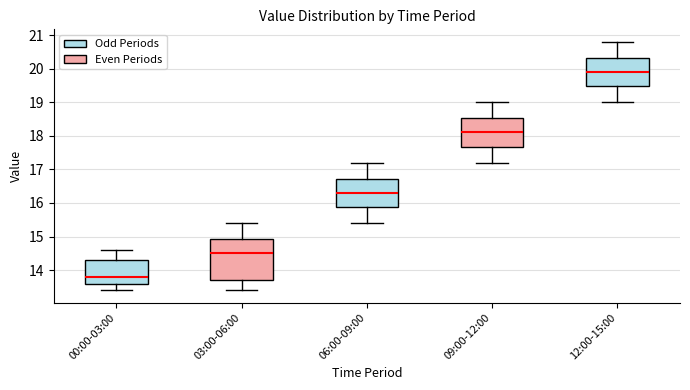

Which box is the tallest, from its lower edge to its upper edge?

03:00-06:00